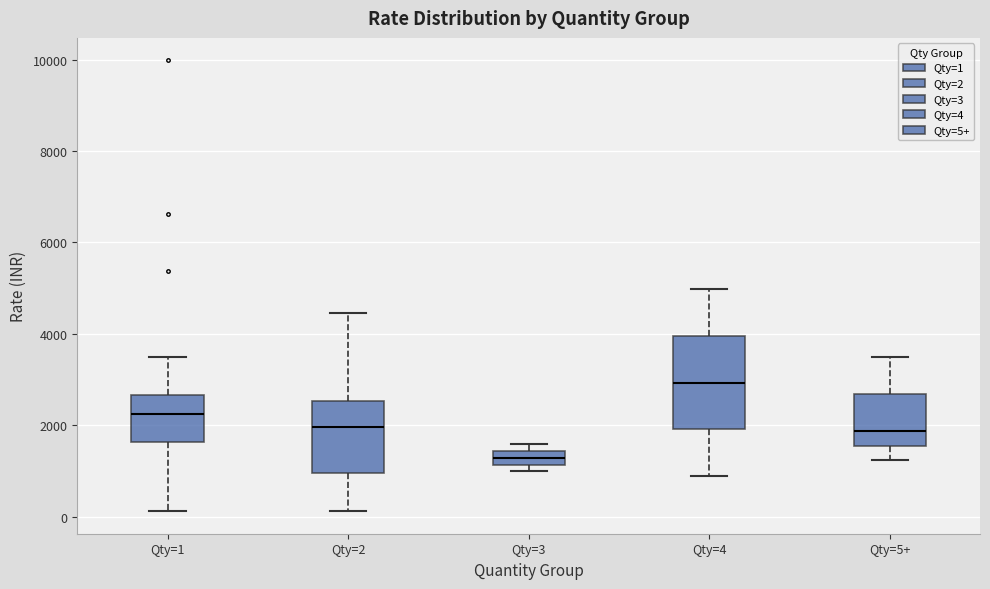

Reading left to right, transcribe this box plot: for each box, give where its median line is, the range the box spans, and where its two whiskers end, as read against the y-axis. The values are not printed on the chart, so give them approximately, as read against the axis.

Qty=1: median 2200, box 1600 to 2600, whiskers 200 to 3400
Qty=2: median 2000, box 1000 to 2600, whiskers 200 to 4400
Qty=3: median 1200 (inside the box), box 1200 to 1400, whiskers 1000 to 1600
Qty=4: median 3000, box 2000 to 4000, whiskers 800 to 5000
Qty=5+: median 1800, box 1600 to 2600, whiskers 1200 to 3400